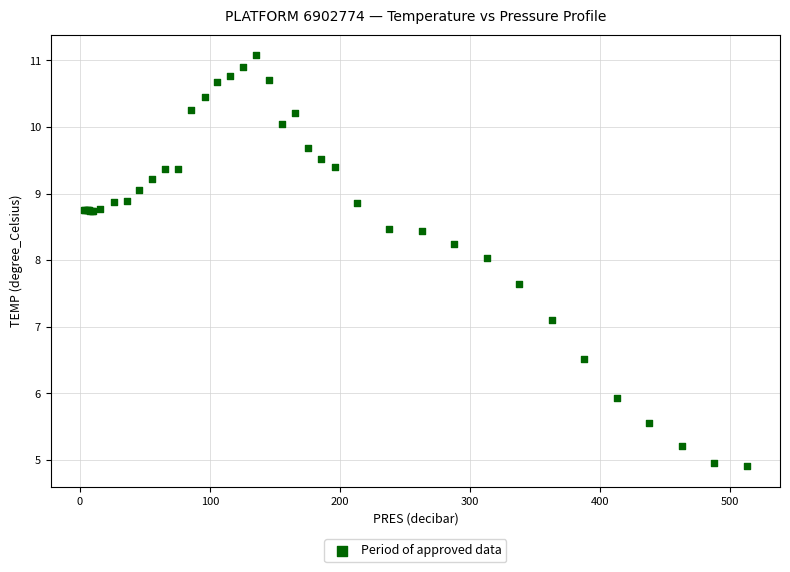

What Y value in the scatter plot is closest to 7?

7.1